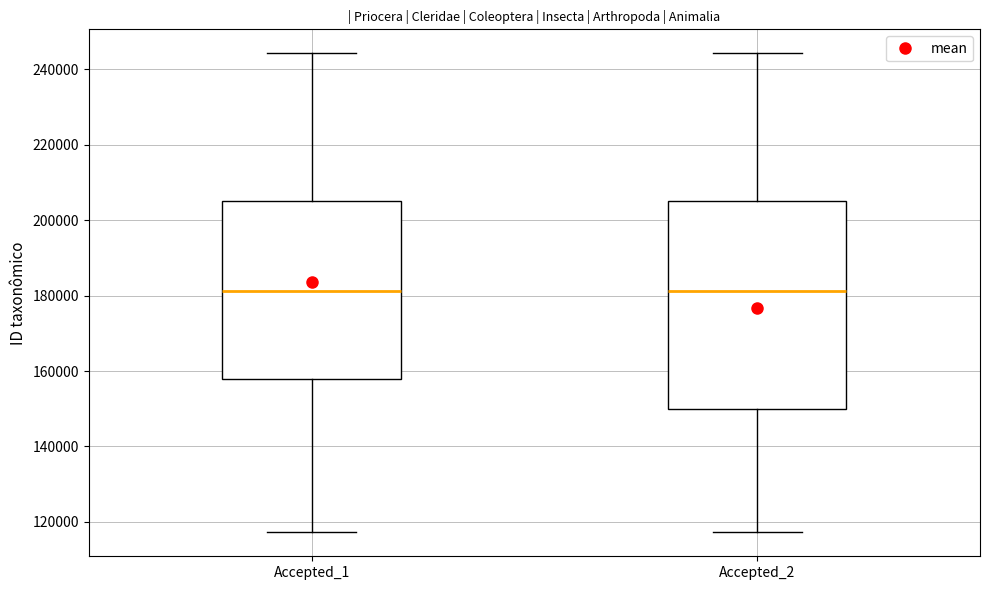

Where is the lower edge of the box for Accepted_1 on the y-axis? The values are not printed on the chart, so give them approximately, as read against the axis.

158000